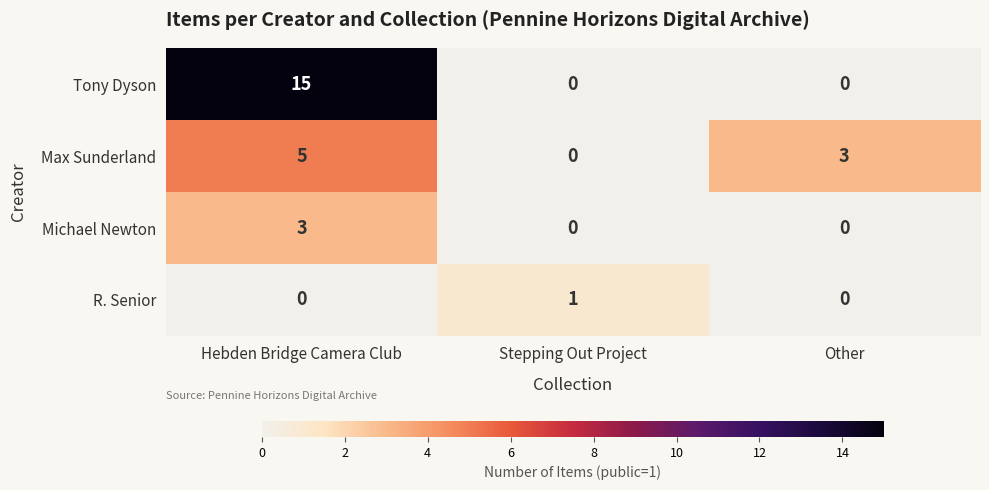

What is the difference between the maximum and minimum values in the Michael Newton series?

3